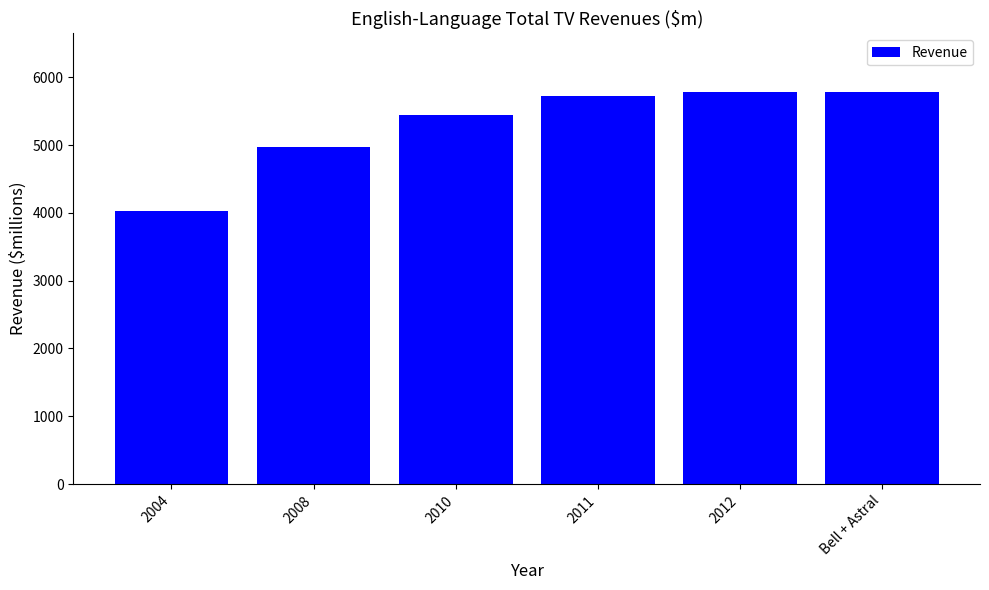

What is the value of the 5th bar from the left?

5780.5